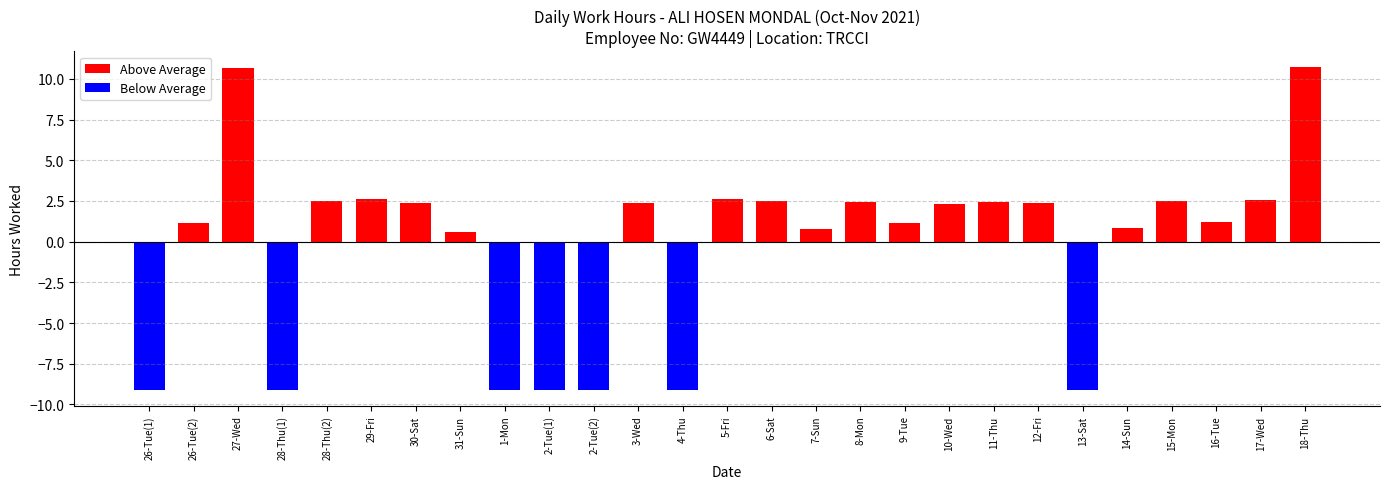

Is it true that the value at 17-Wed is 2.6?

True